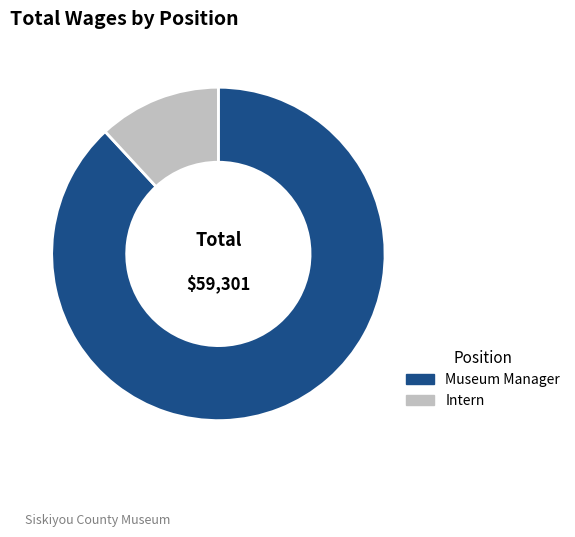

How many slices are in this pie chart?

2